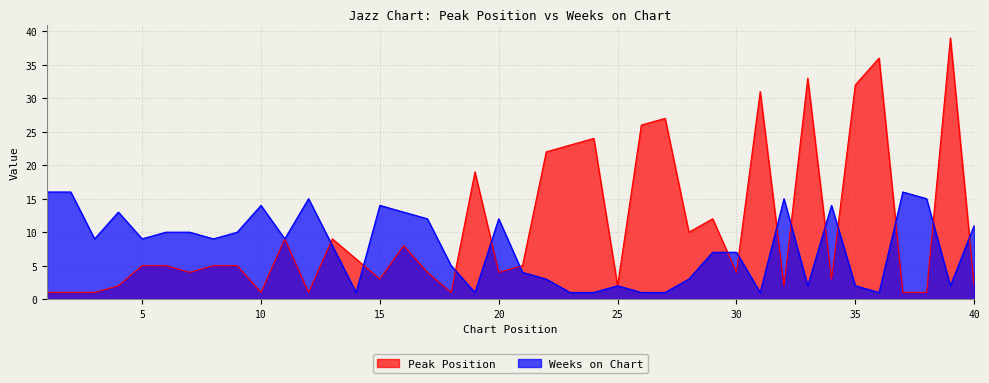

Which label corresponds to the smallest value in the chart?

1